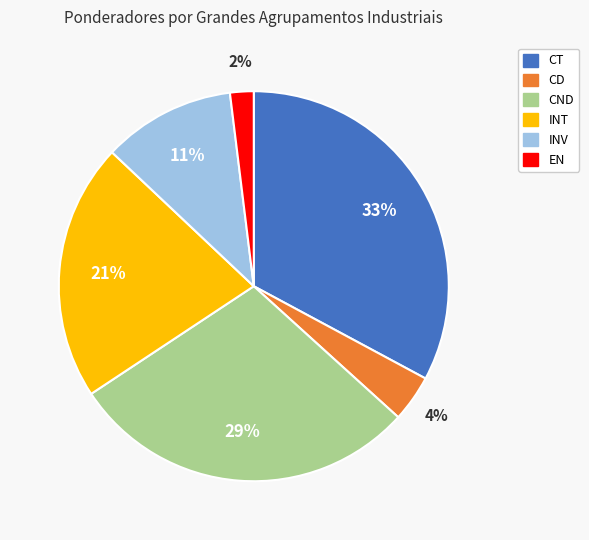

The INT slice represents 21% of the pie. True or false?

True